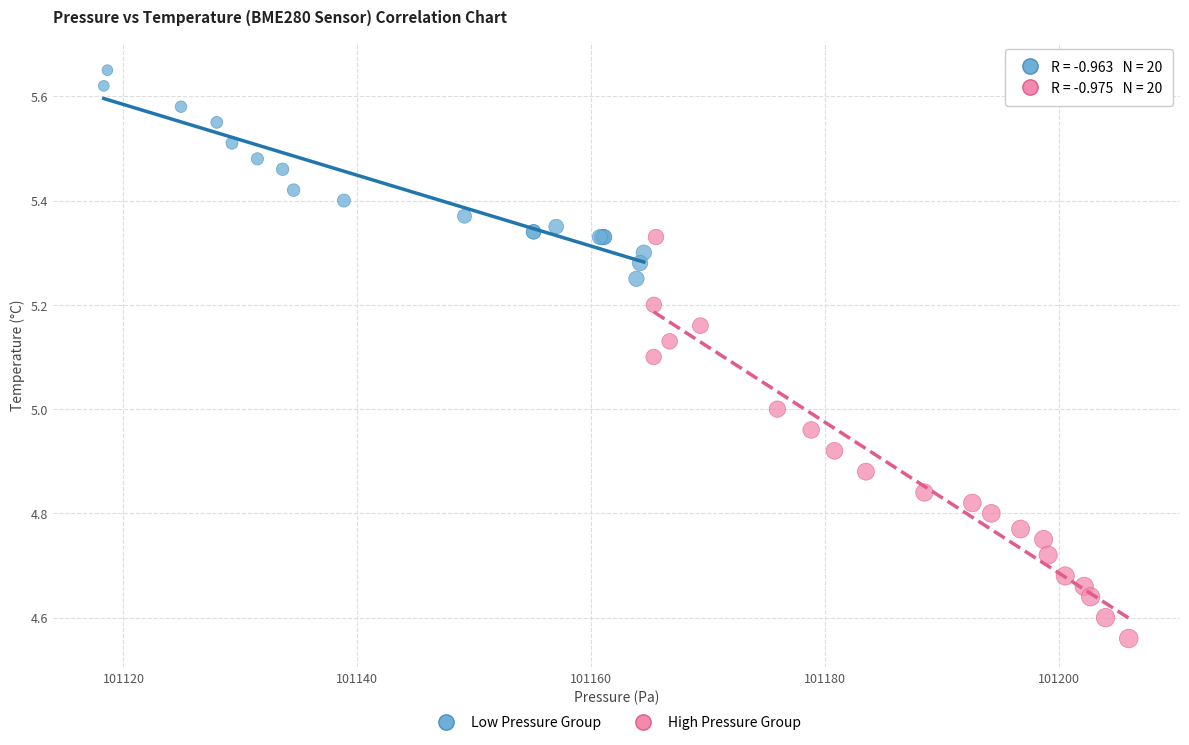

Which series contains the lowest Y value?

High Pressure Group